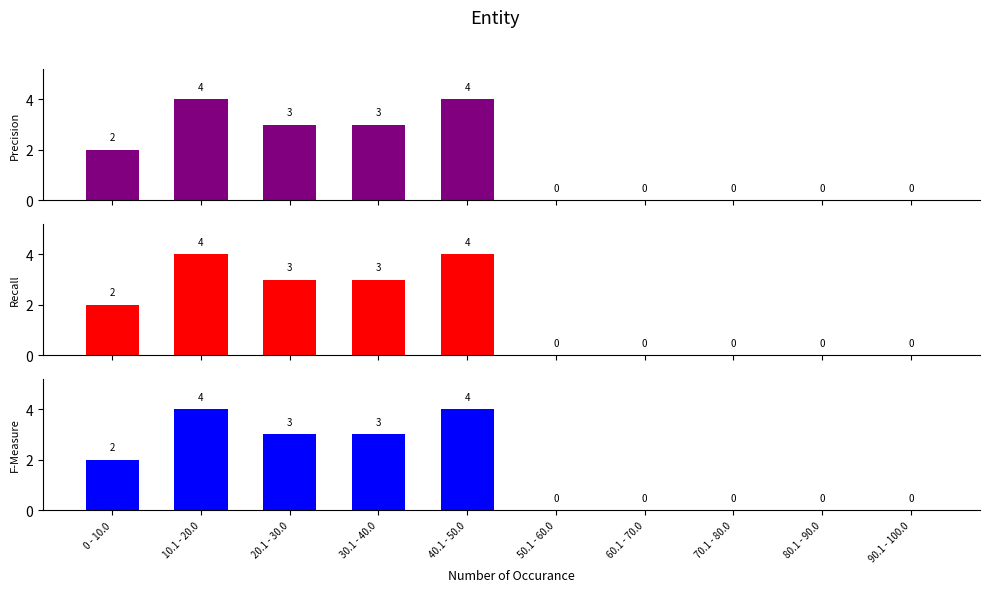

List the series in order of their peak value, highest first.

Precision, Recall, F-Measure